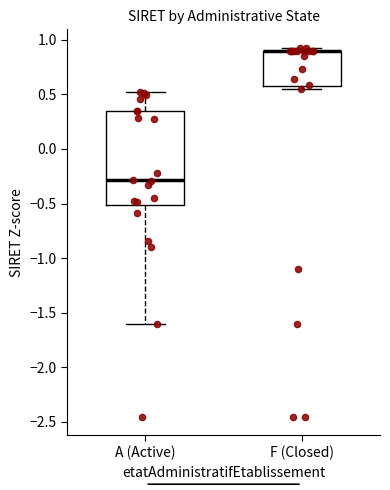

Reading left to right, transcribe this box plot: for each box, give where its median line is, the range the box spans, and where its two whiskers end, as read against the y-axis. The values are not printed on the chart, so give them approximately, as read against the axis.

A (Active): median -0.30, box -0.50 to 0.35, whiskers -1.60 to 0.55
F (Closed): median 0.90 (drawn on the box's upper edge), box 0.60 to 0.90, whiskers 0.55 to 0.95